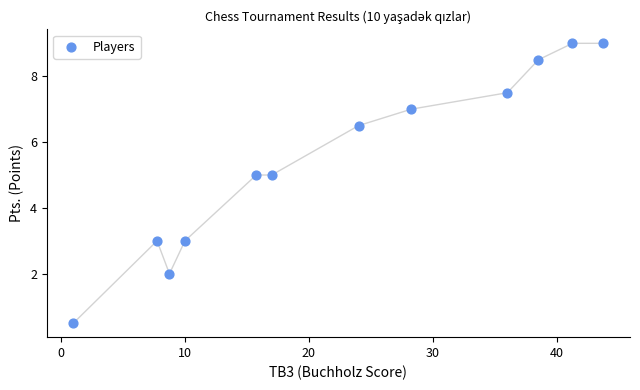

What is the average Y value?

5.5